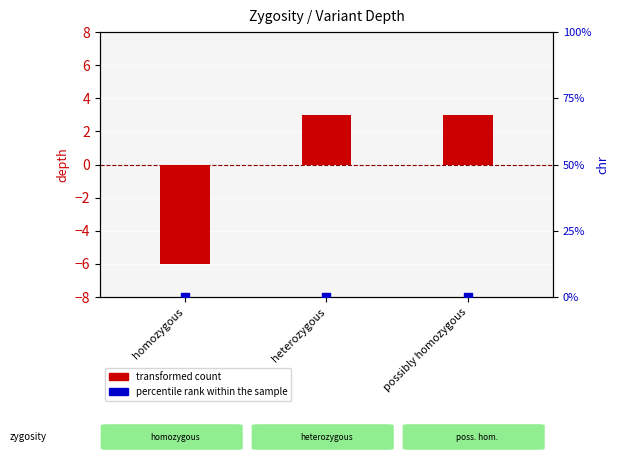

What is the total value across all series at homozygous?

-6